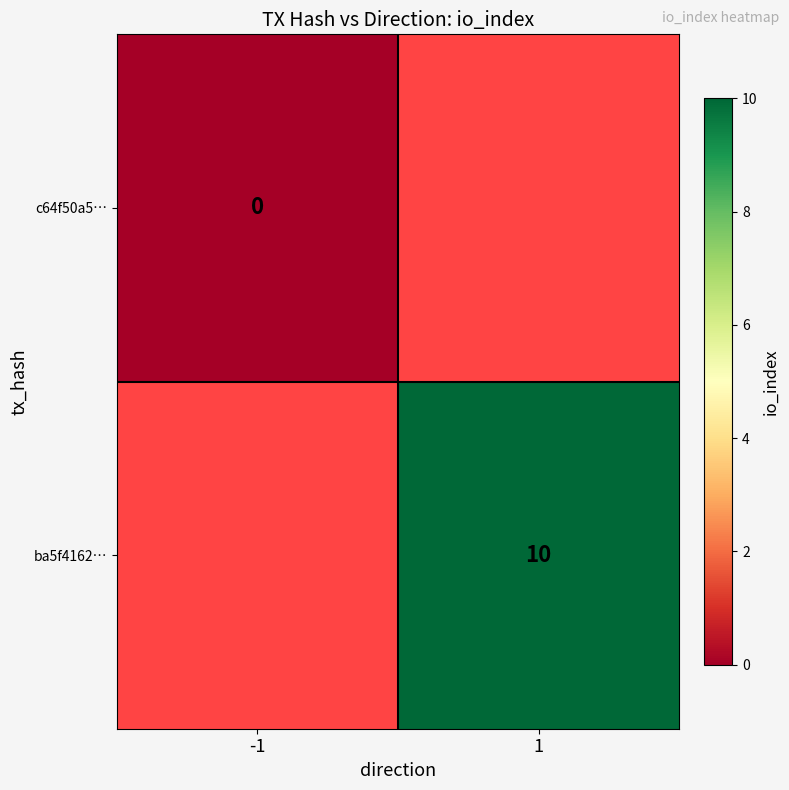

The value of ba5f4162… at 1 is 10. True or false?

True